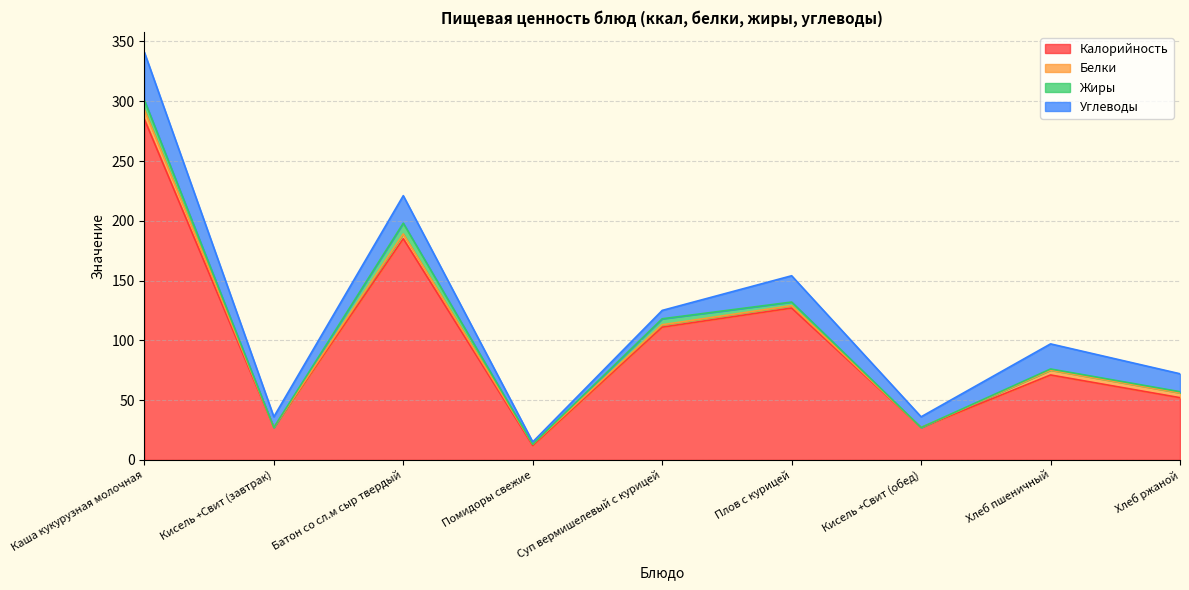

What is the lowest value of the Калорийность series?

12